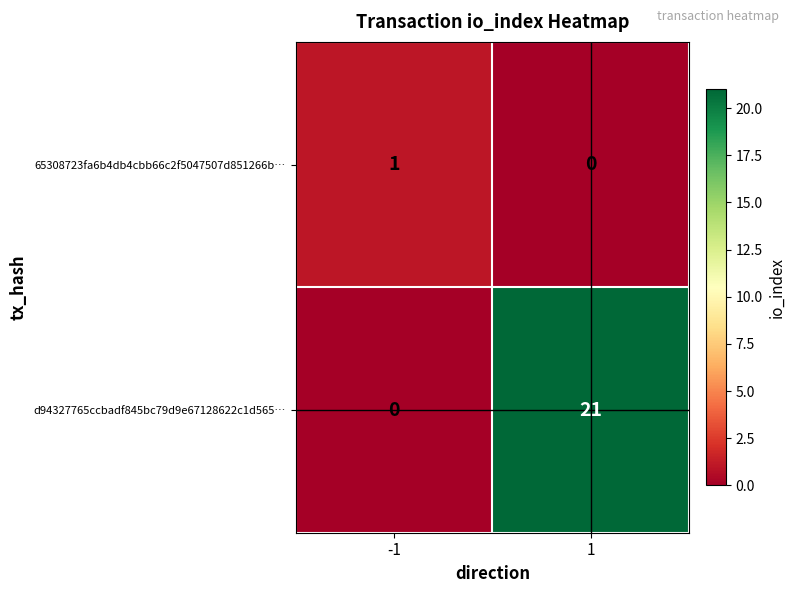

The value of 65308723fa6b4db4cbb66c2f5047507d851266b… at 1 is 0. True or false?

True